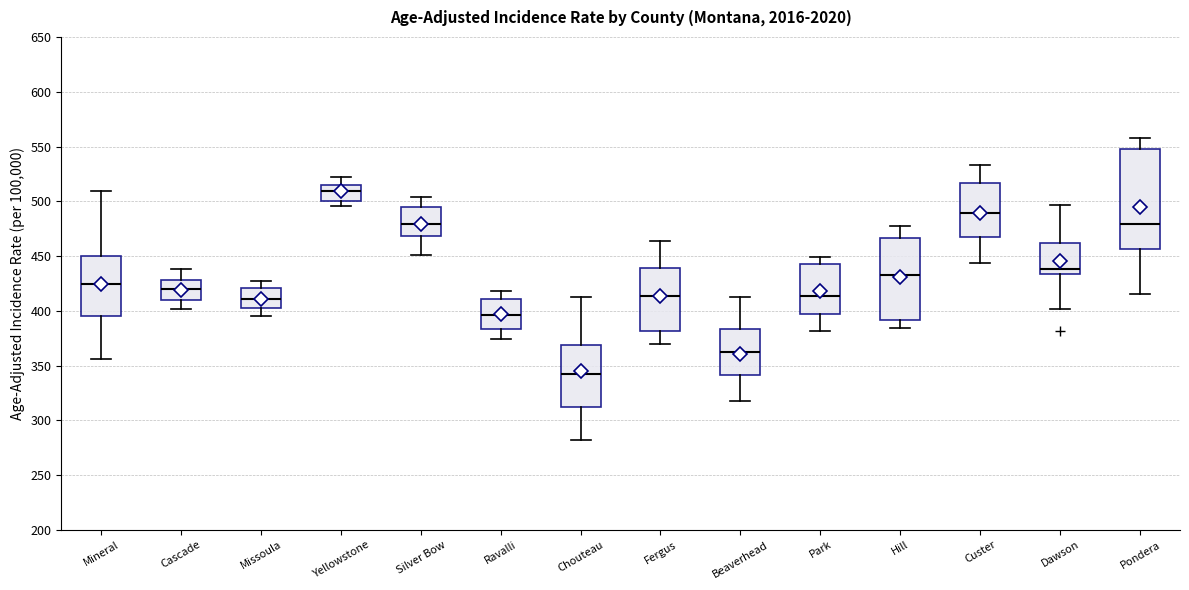

Reading left to right, read every box against the y-axis: the position of its median line, the range the box covers, and the ends of its whiskers. The values are not printed on the chart, so give them approximately, as read against the axis.

Mineral: median 425, box 395 to 450, whiskers 355 to 510
Cascade: median 420, box 410 to 430, whiskers 400 to 440
Missoula: median 410, box 405 to 420, whiskers 395 to 425
Yellowstone: median 510, box 500 to 515, whiskers 495 to 520
Silver Bow: median 480, box 470 to 495, whiskers 450 to 505
Ravalli: median 395, box 385 to 410, whiskers 375 to 420
Chouteau: median 345, box 315 to 370, whiskers 280 to 415
Fergus: median 415, box 380 to 440, whiskers 370 to 465
Beaverhead: median 365, box 340 to 385, whiskers 320 to 415
Park: median 415, box 395 to 445, whiskers 380 to 450
Hill: median 430, box 390 to 465, whiskers 385 to 475
Custer: median 490, box 465 to 515, whiskers 445 to 535
Dawson: median 440, box 435 to 460, whiskers 400 to 495
Pondera: median 480, box 455 to 550, whiskers 415 to 560